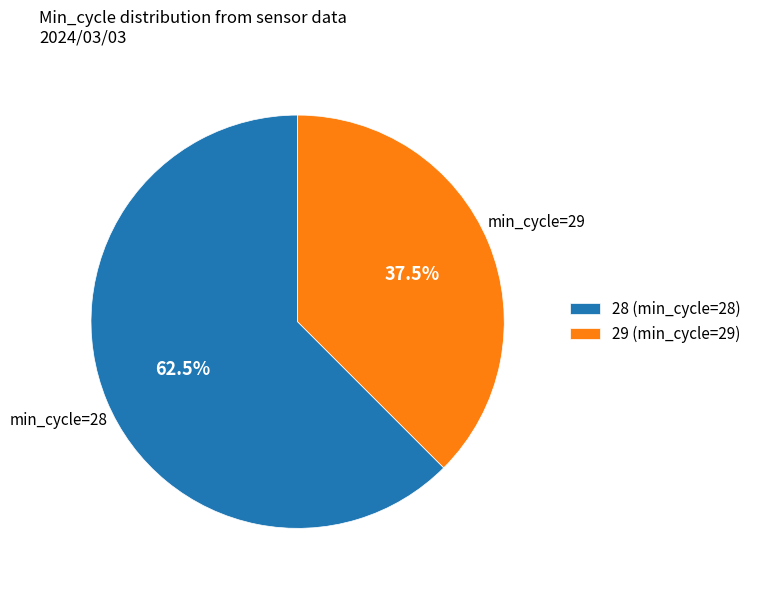

Does 29 (min_cycle=29) account for over 50% of the chart?

No